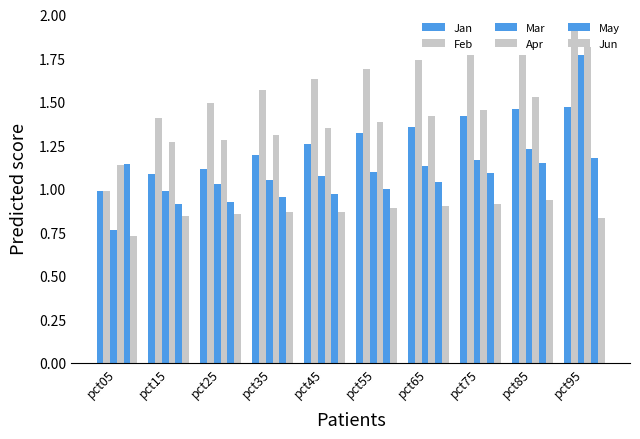

How many values in the Jan series are below 1?

1